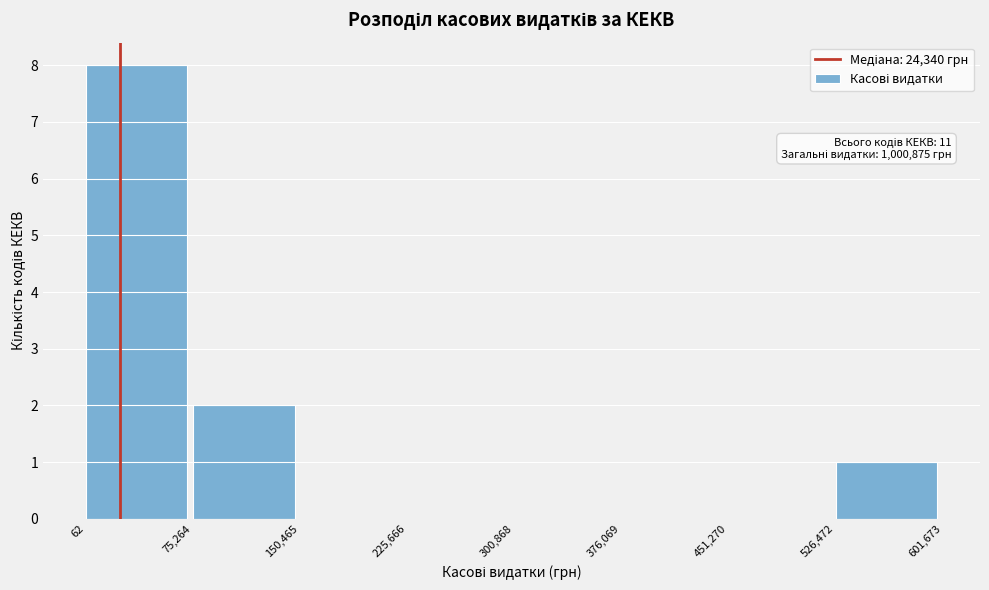

Over which range of the x-axis is the bar tallest?

62 to 75,264